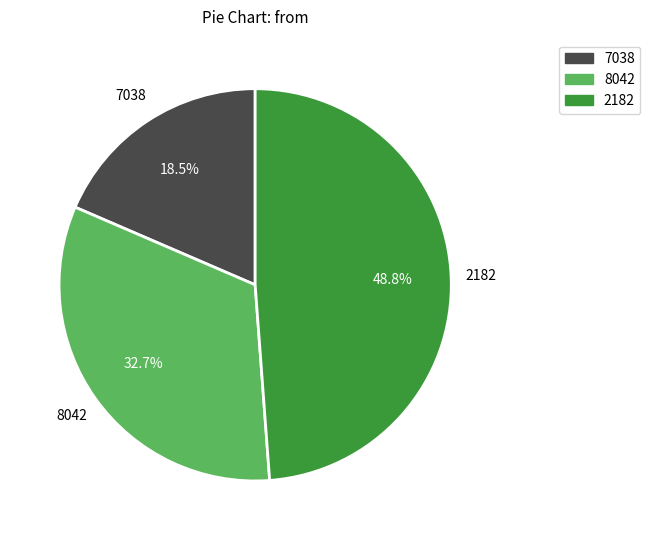

Does any single category account for the majority?

No